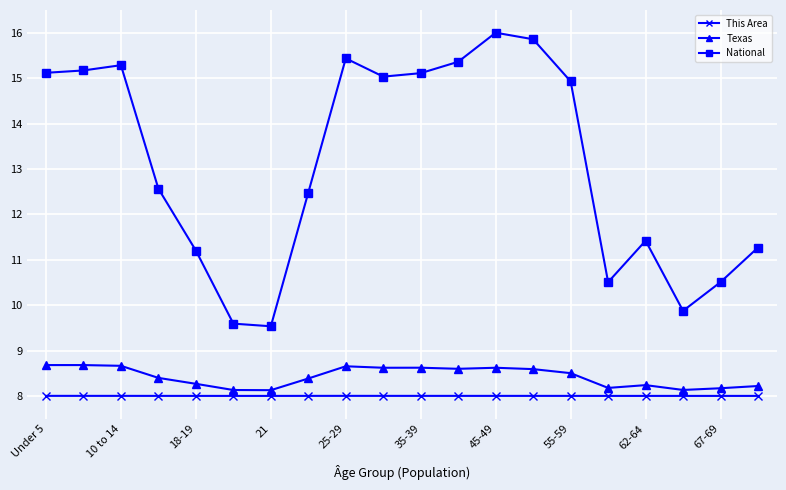

Which series has the widest spread of values?

National